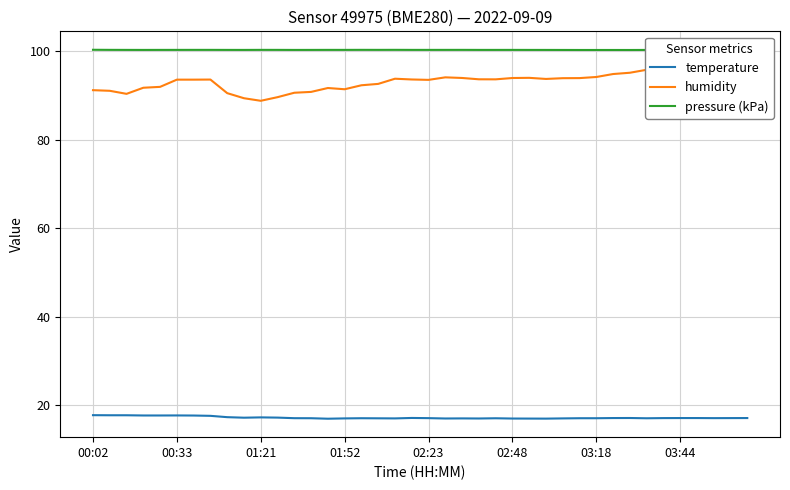

What is the value of the humidity point at the 21st from the left?

93.5